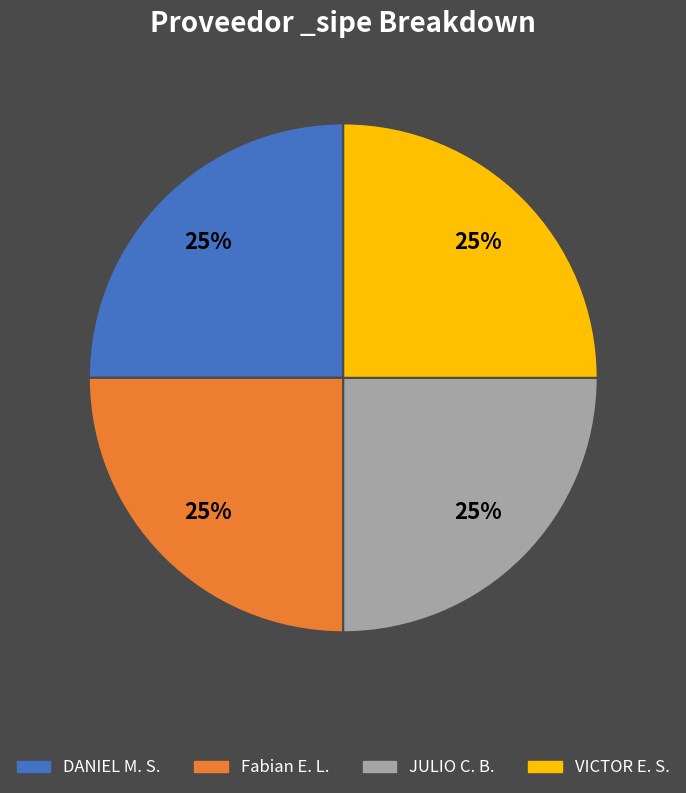

To the nearest percent, what is the average slice percentage?

25%